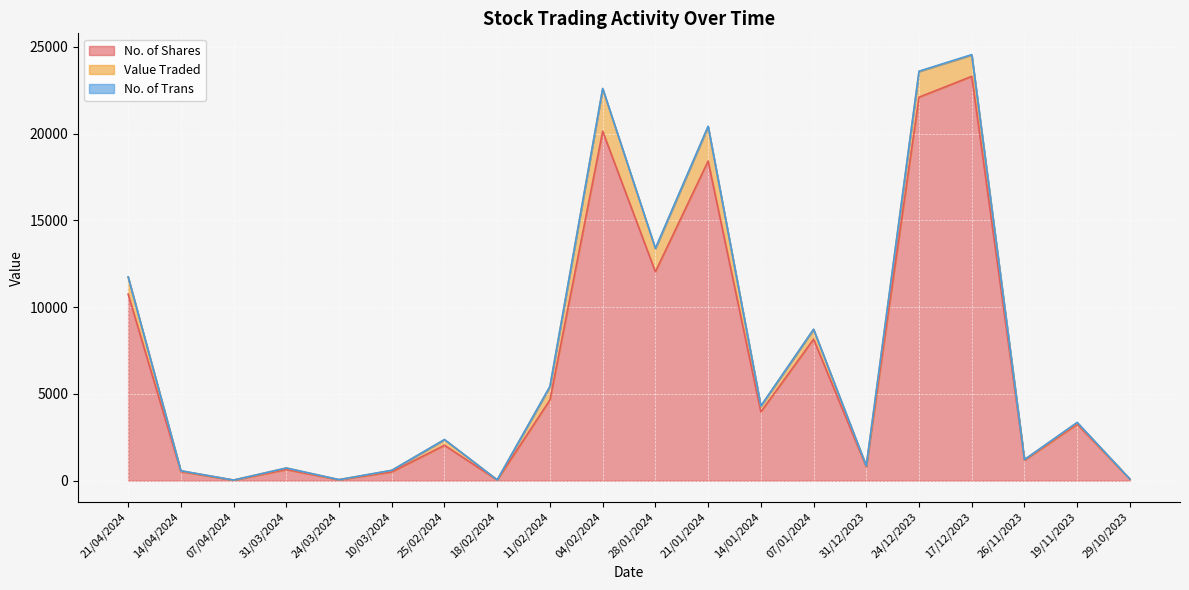

What is the average value of the No. of Trans series?

11